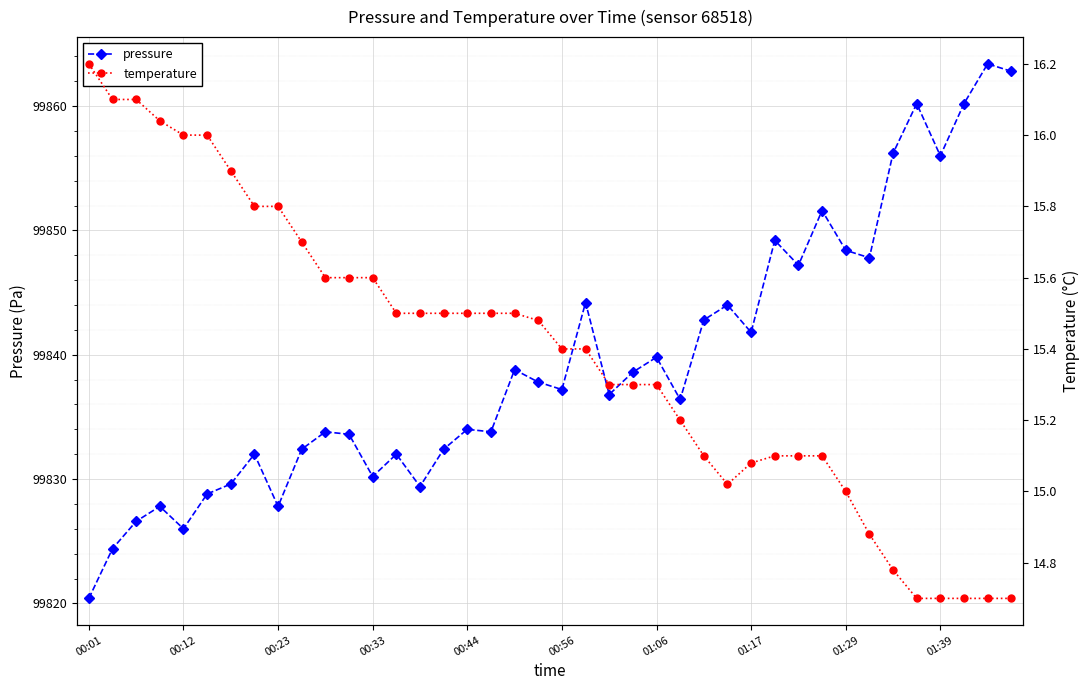

True or false: temperature and pressure intersect in this chart.

False